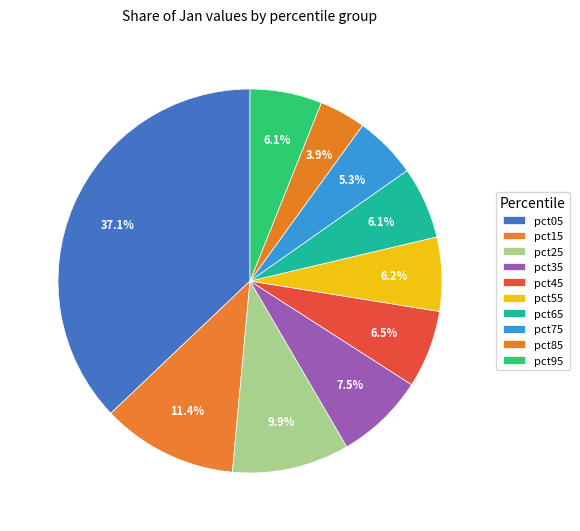

Is it true that pct35 is 17% of the pie?

False